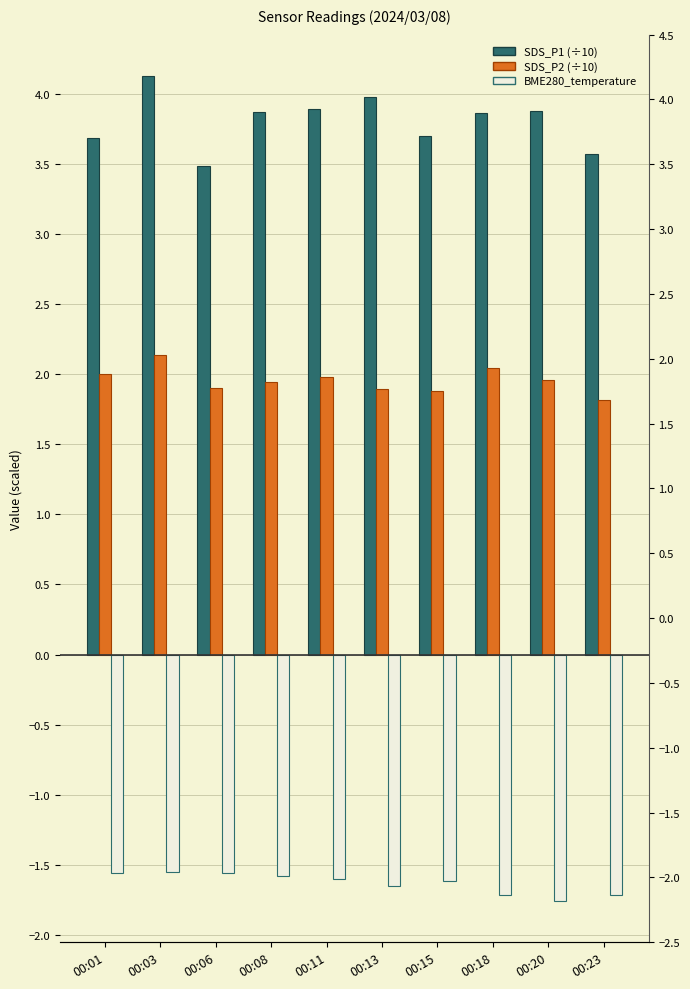

At 00:18, list the series in order from largest to smallest.

SDS_P1, SDS_P2, BME280_temperature